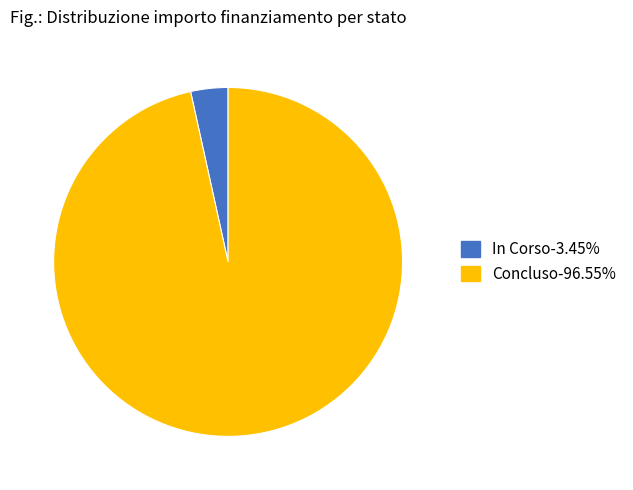

Approximately how many times larger is the value at Concluso compared to In Corso?

28.0